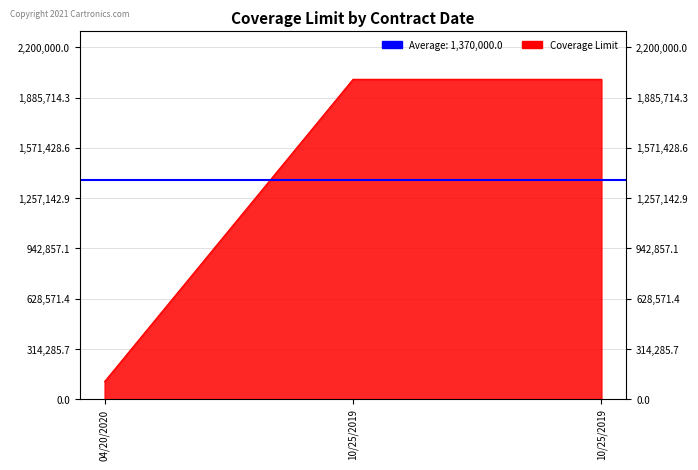

What is the sum of the values at 10/25/2019 and 04/20/2020?

2110000